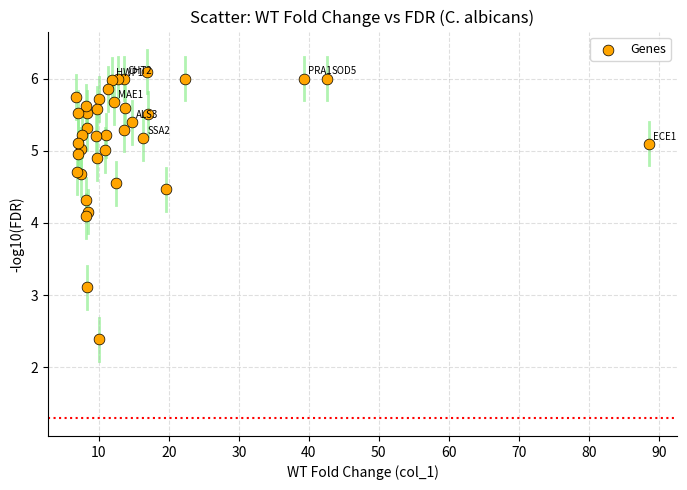

What Y value in the scatter plot is closest to 4?

4.1